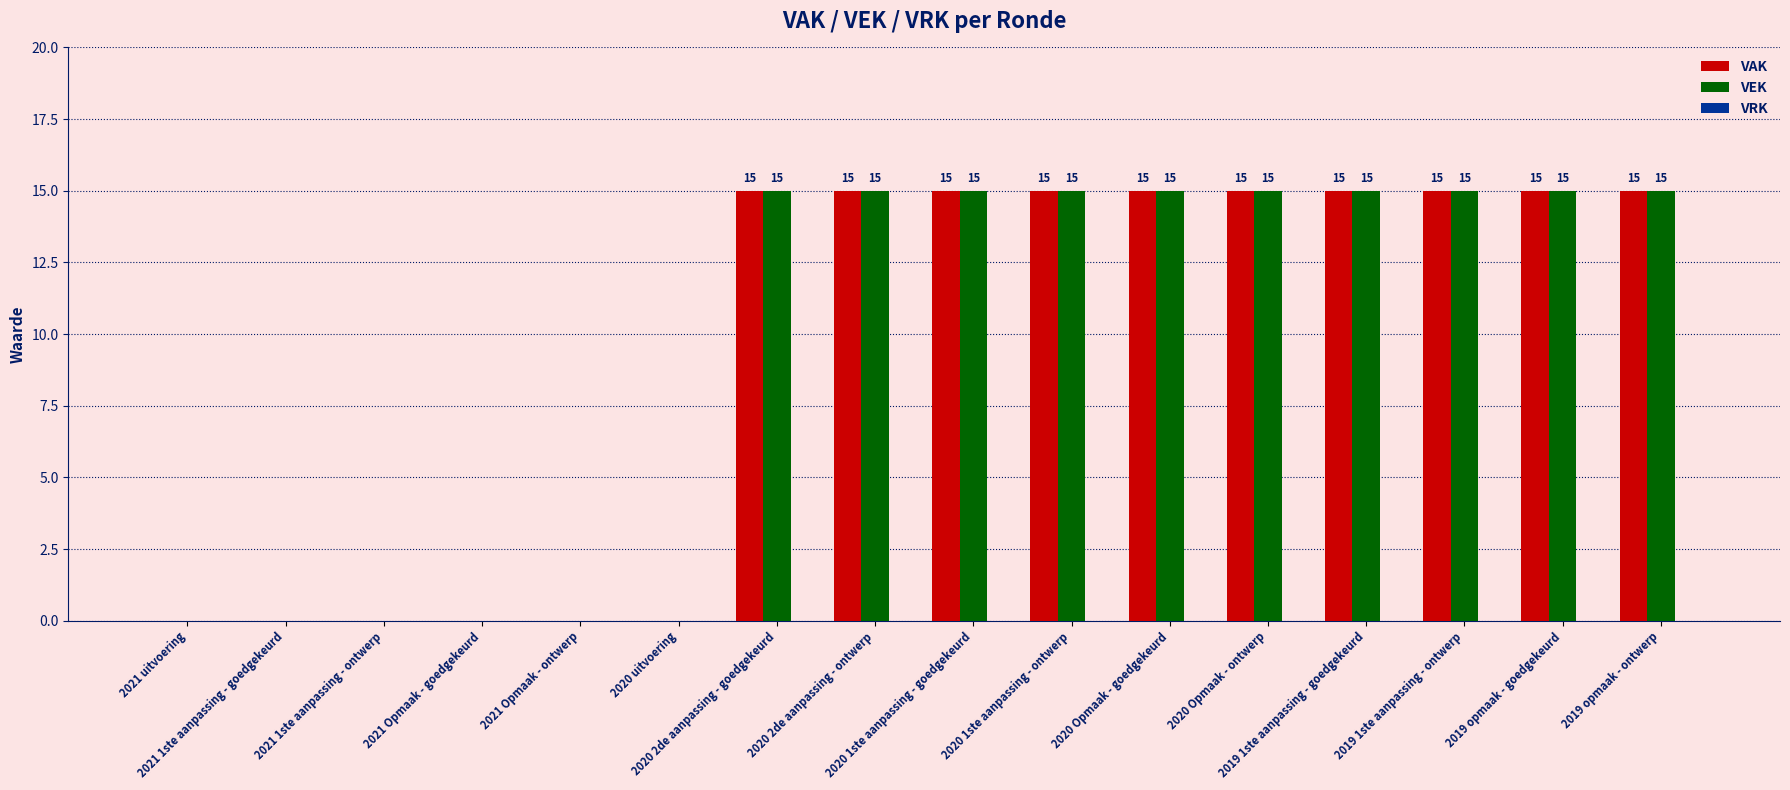

What is the greatest value displayed?

15